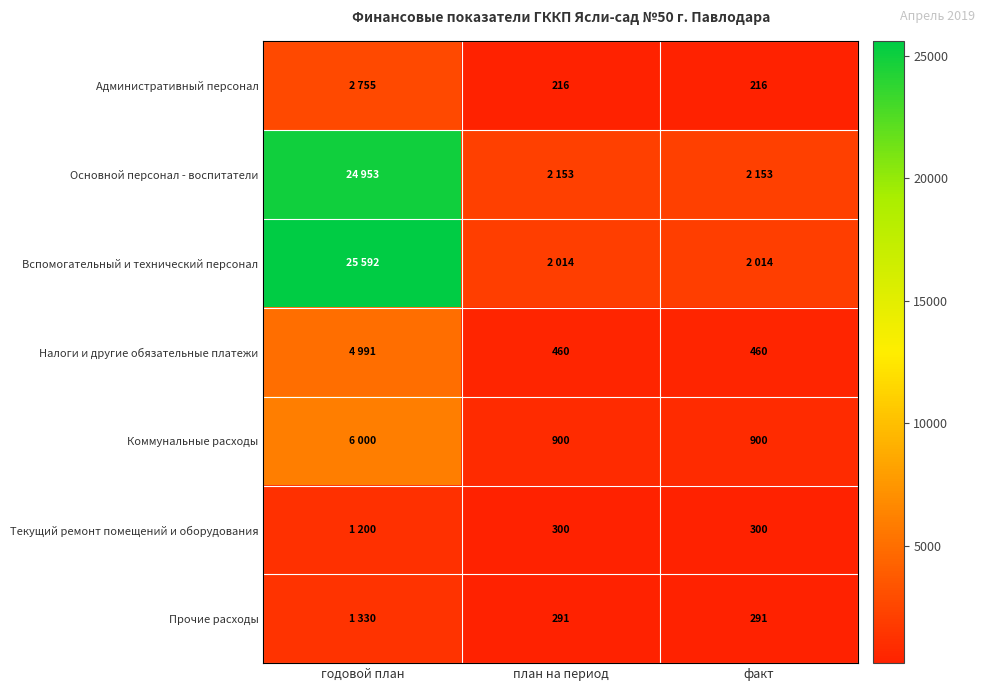

The Административный персонал series shows 45 at план на период. True or false?

False